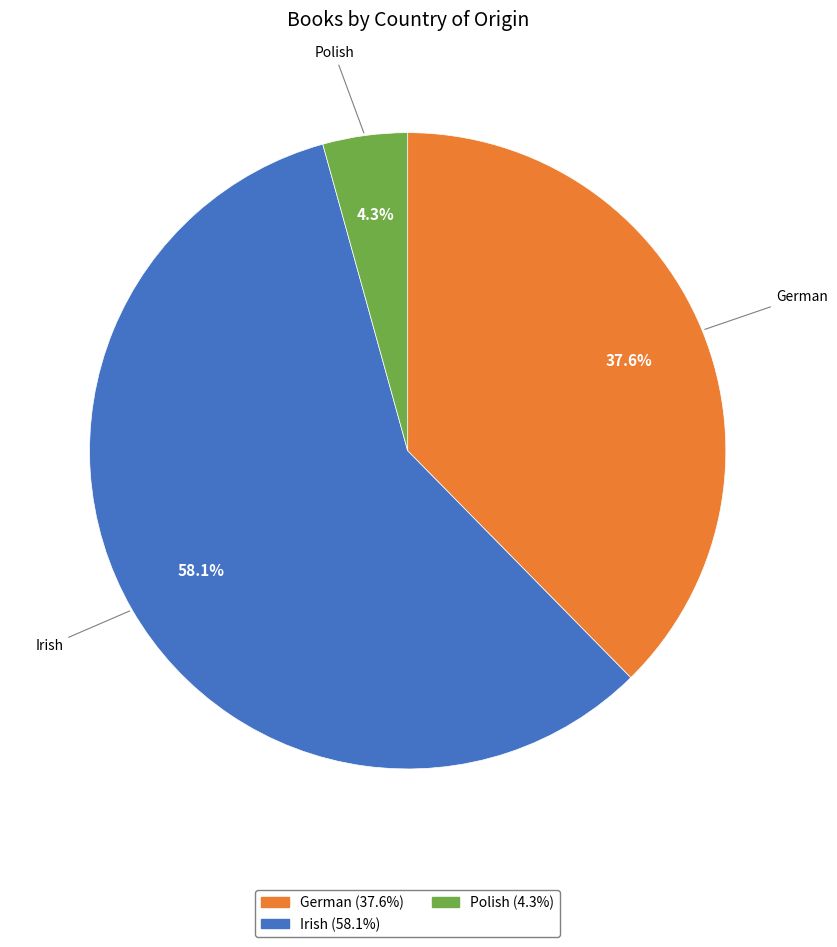

Does any single category account for the majority?

Yes